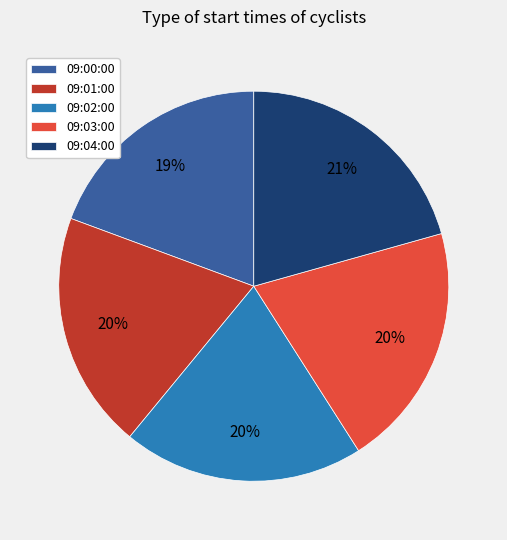

How many segments does this pie chart have?

5